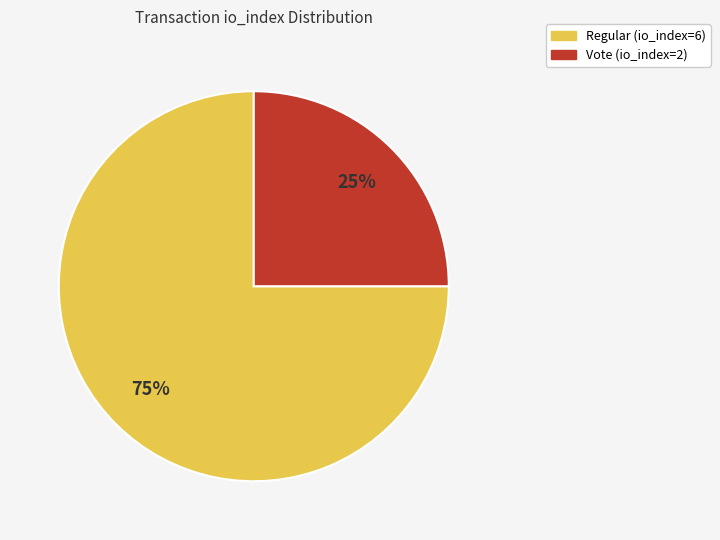

To the nearest percent, what is the difference between the Regular (io_index=6) and Vote (io_index=2) slice percentages?

50%